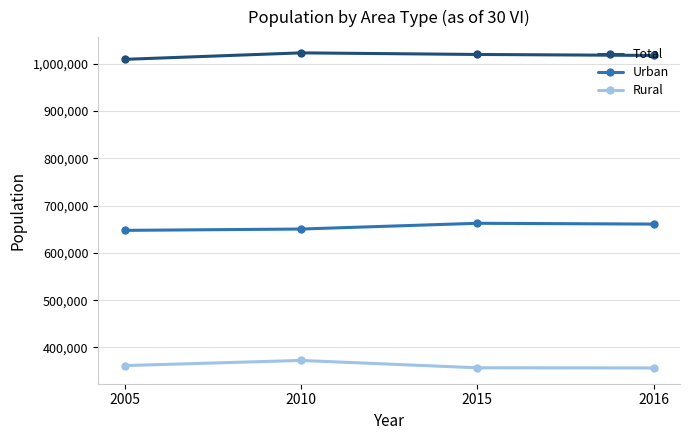

What is the value of the Urban point at the 4th from the left?

660842